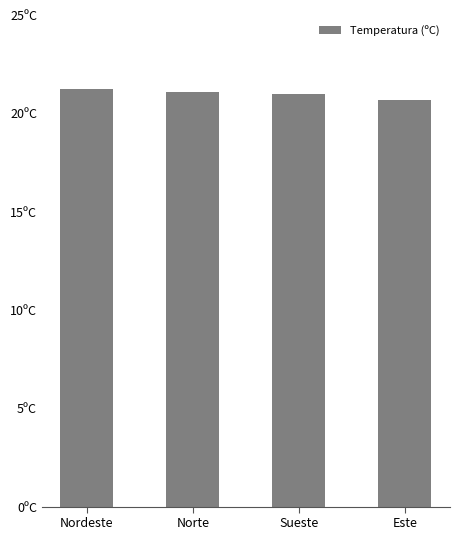

What is the label of the 3rd bar from the right?

Norte